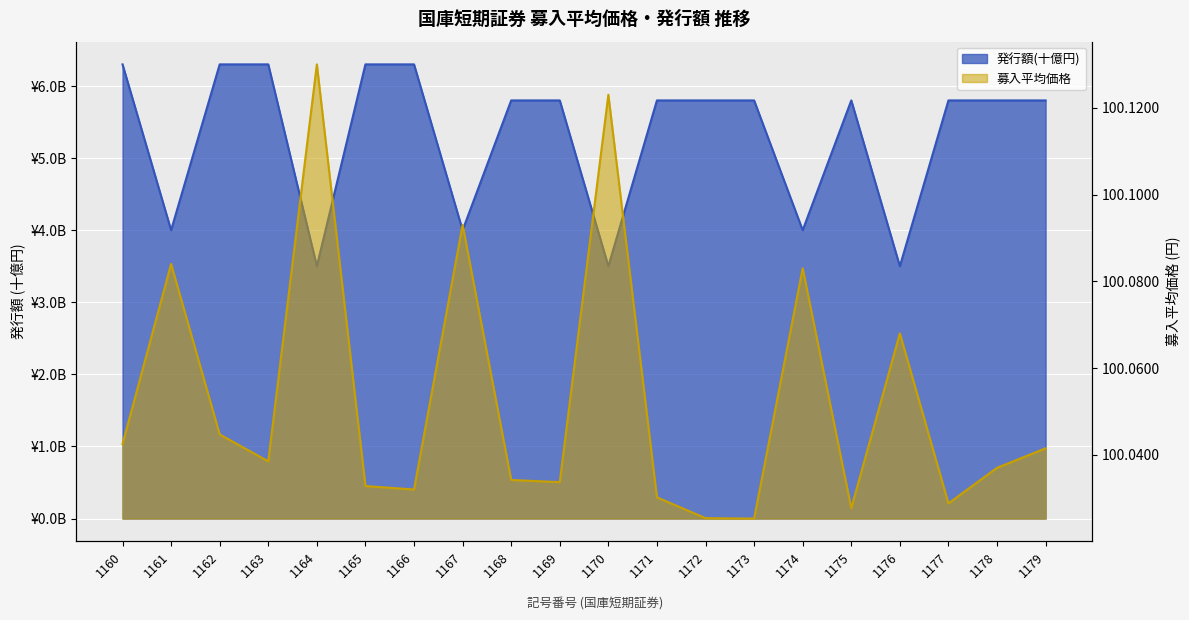

How many lines are shown in the chart?

2